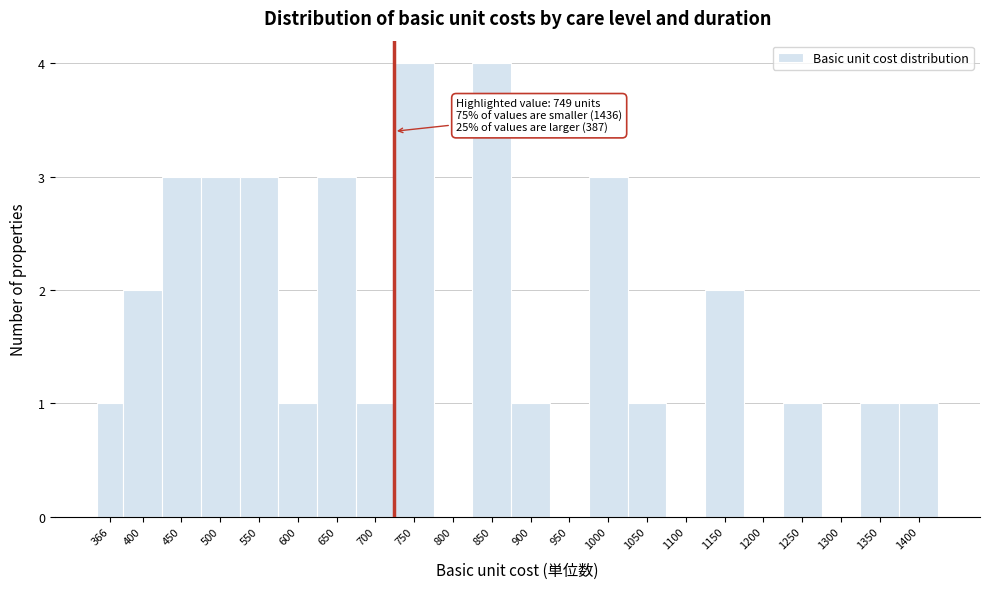

Reading right to left, extract all data points from this chart.

1400=1	1350=1	1300=0	1250=1	1200=0	1150=2	1100=0	1050=1	1000=3	950=0	900=1	850=4	800=0	750=4	700=1	650=3	600=1	550=3	500=3	450=3	400=2	366=1